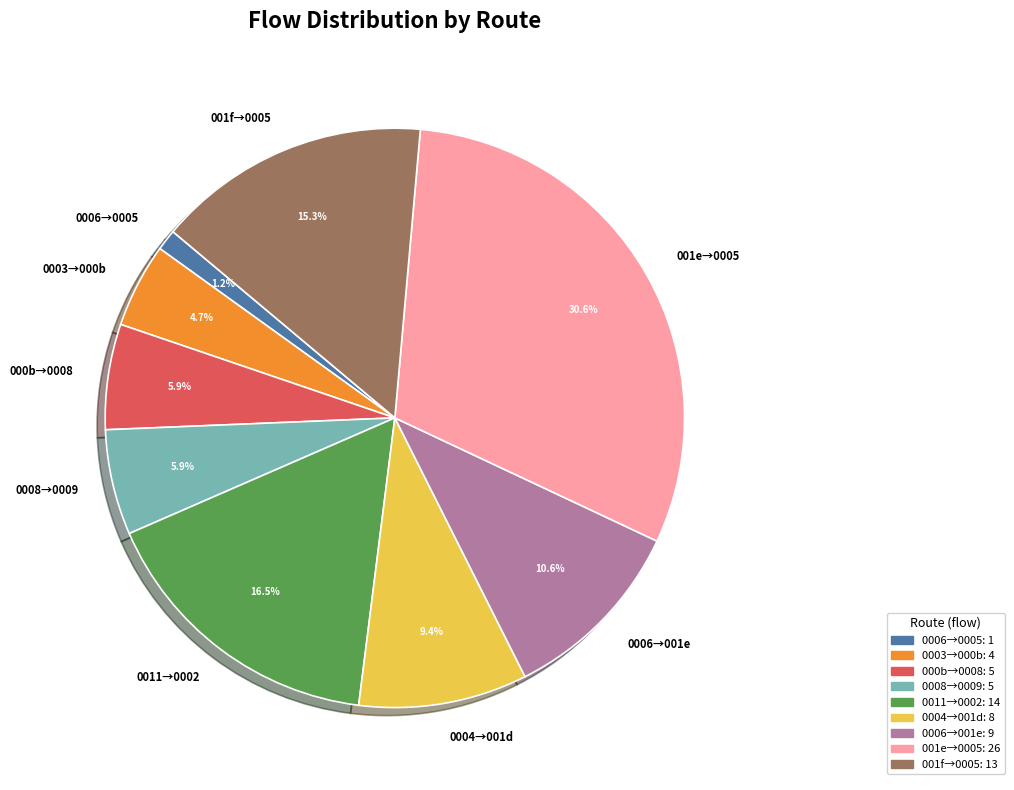

Between 001f→0005 and 001e→0005, which is larger?

001e→0005